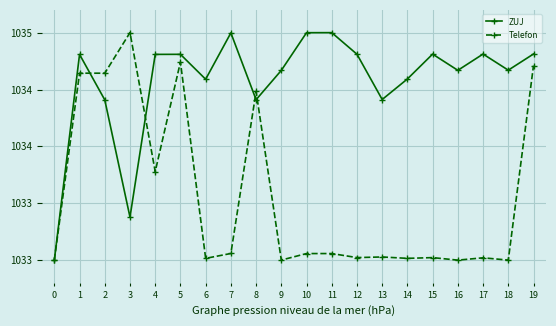

What is the sum of the Telefon values at 7 and 11?

2066.1